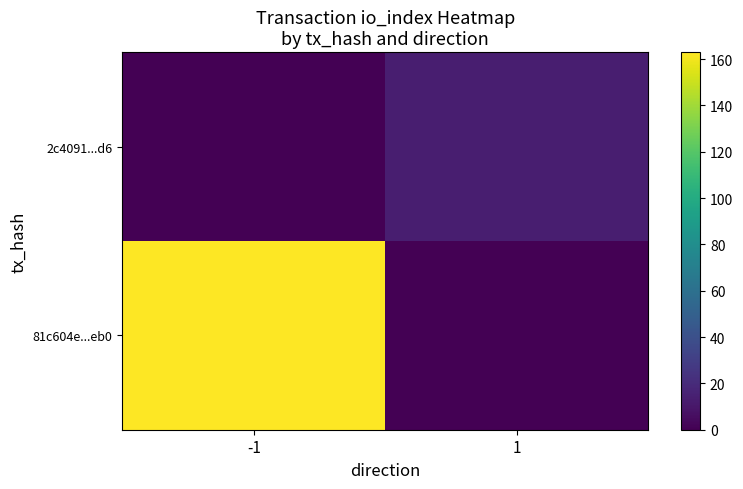

At how many categories does at least one series exceed 94?

1